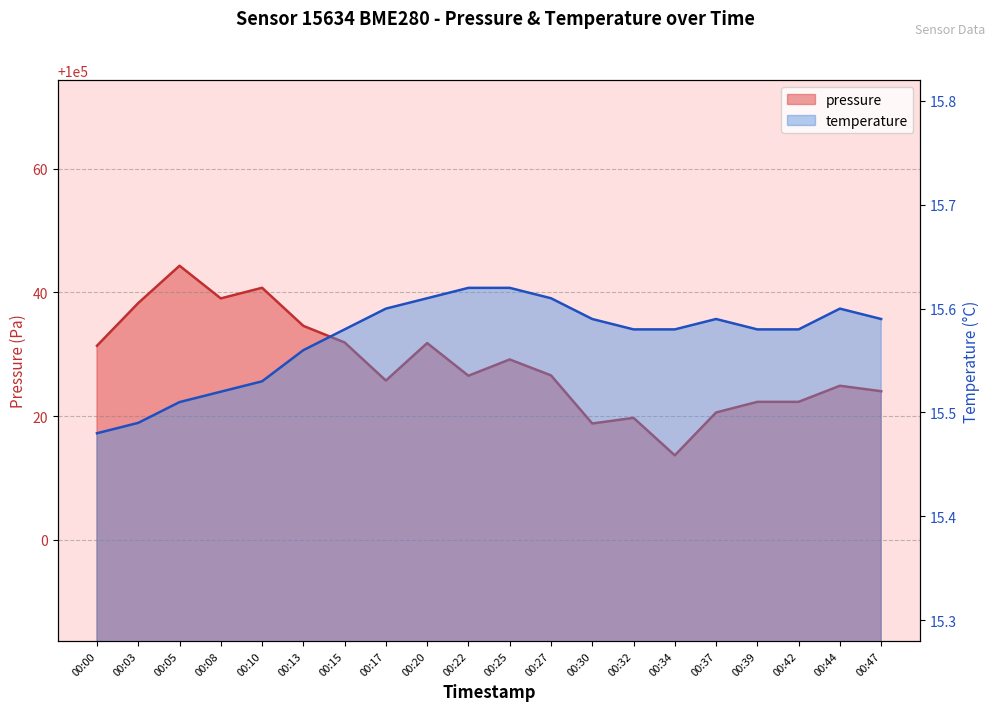

Does the chart display data point markers on the line(s)?

No